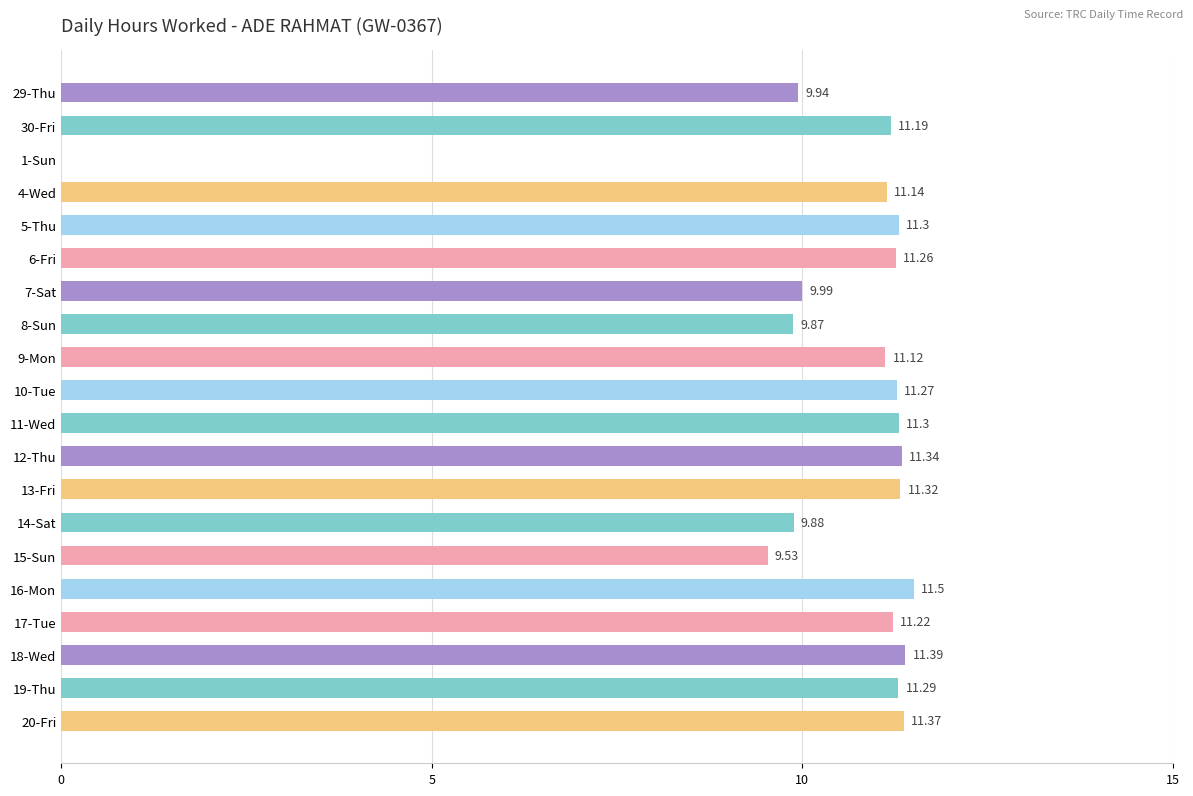

Between 10-Tue and 1-Sun, which is larger?

10-Tue